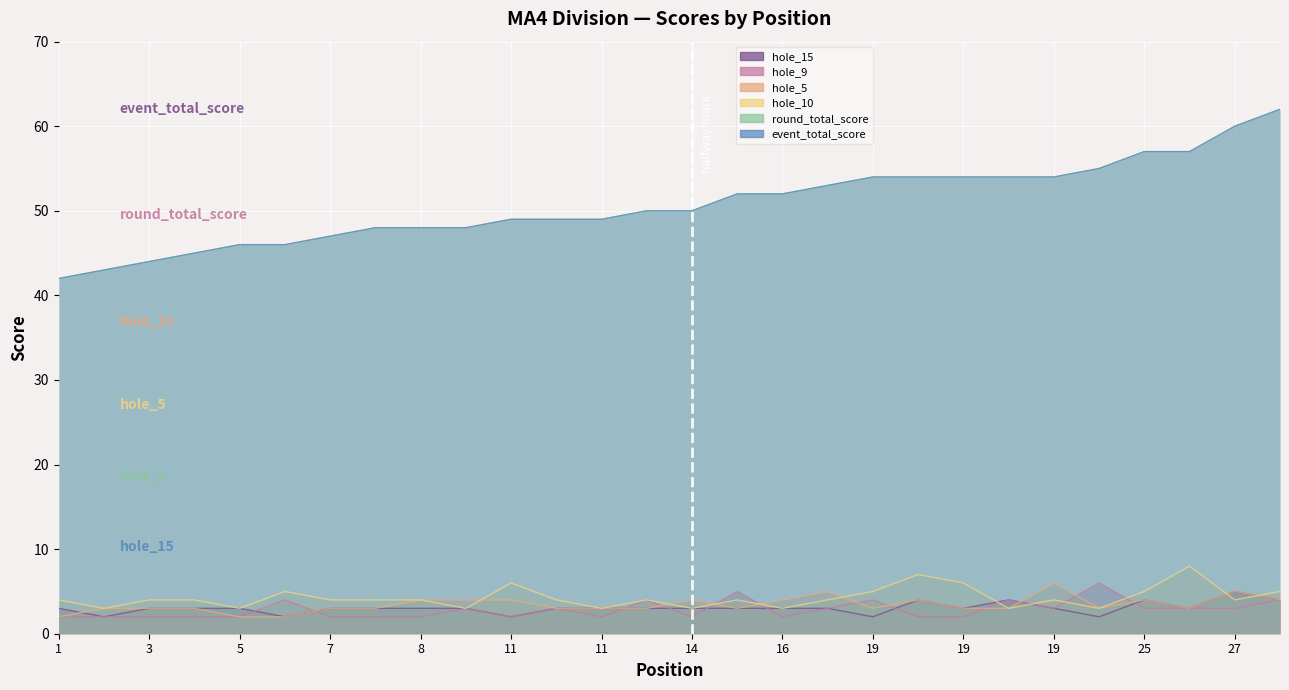

At 27, list the series in order from largest to smallest.

event_total_score, round_total_score, hole_5, hole_15, hole_10, hole_9